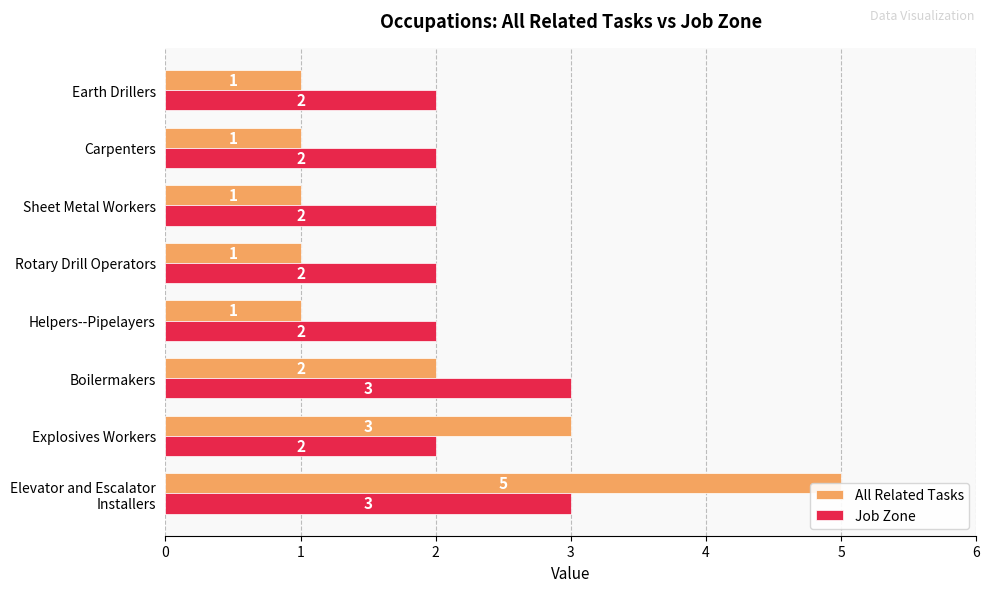

How many values in the All Related Tasks series exceed 1?

3